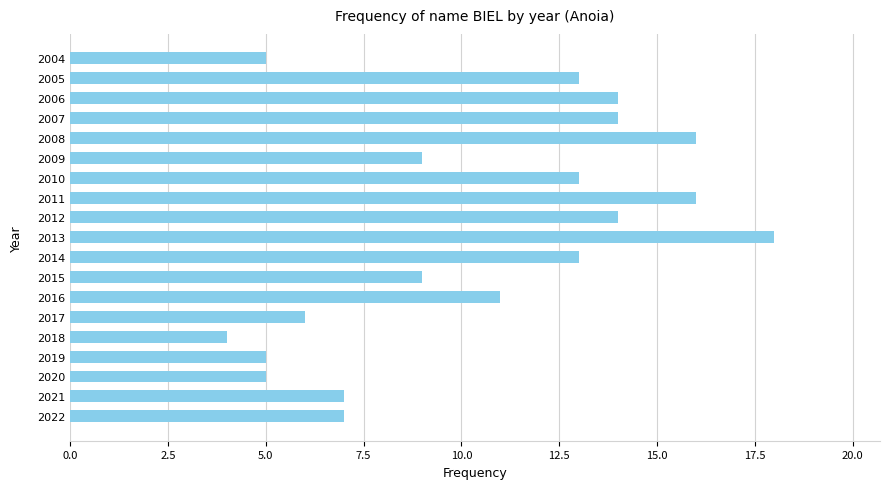

What is the maximum value shown in the chart?

18